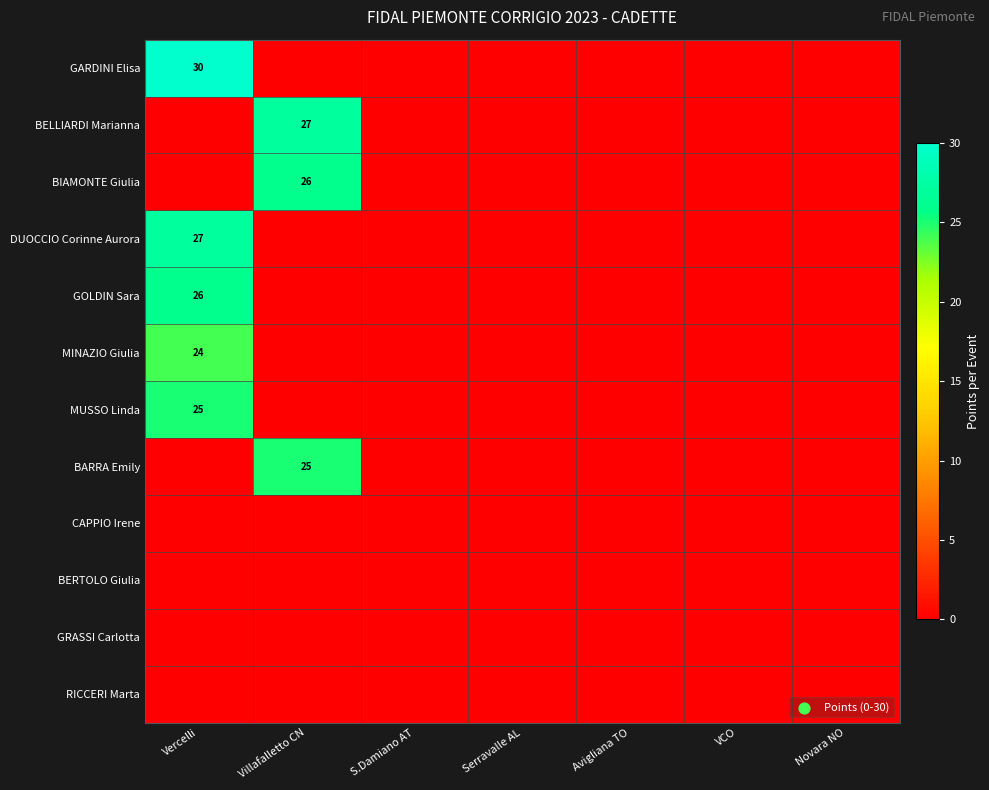

How many series are shown in this chart?

12